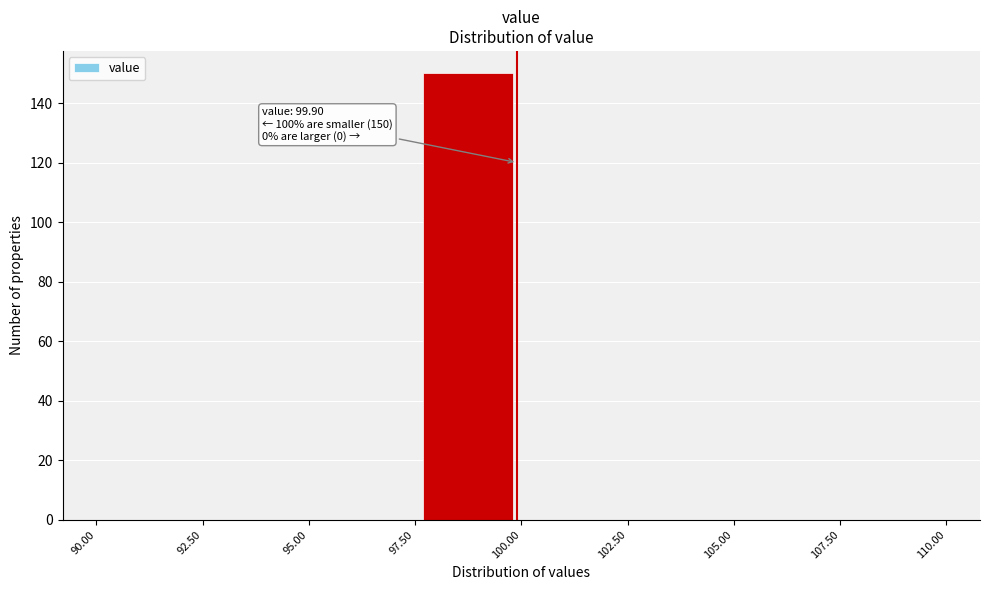

Over which range of the x-axis is the bar tallest?

97.50 to 100.00